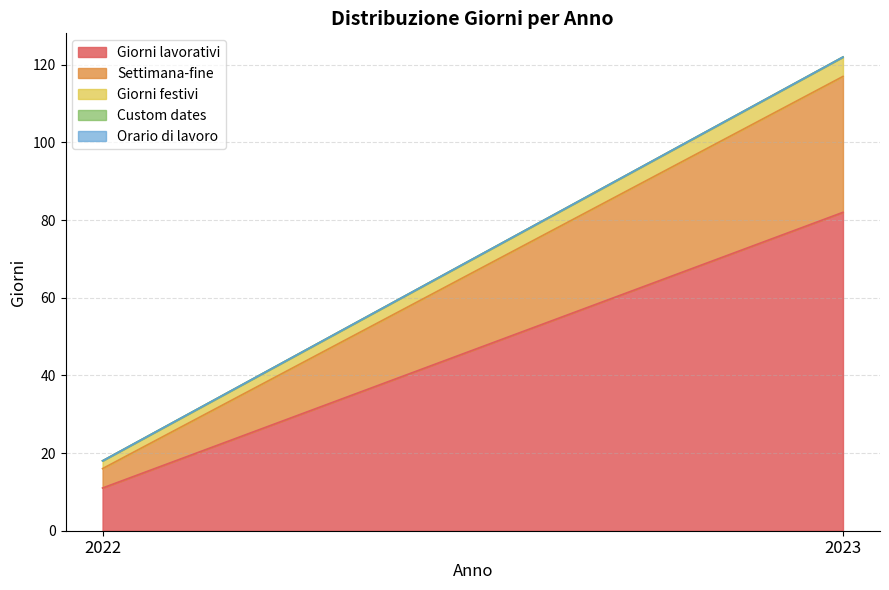

Which series has the largest total across all categories?

Giorni lavorativi